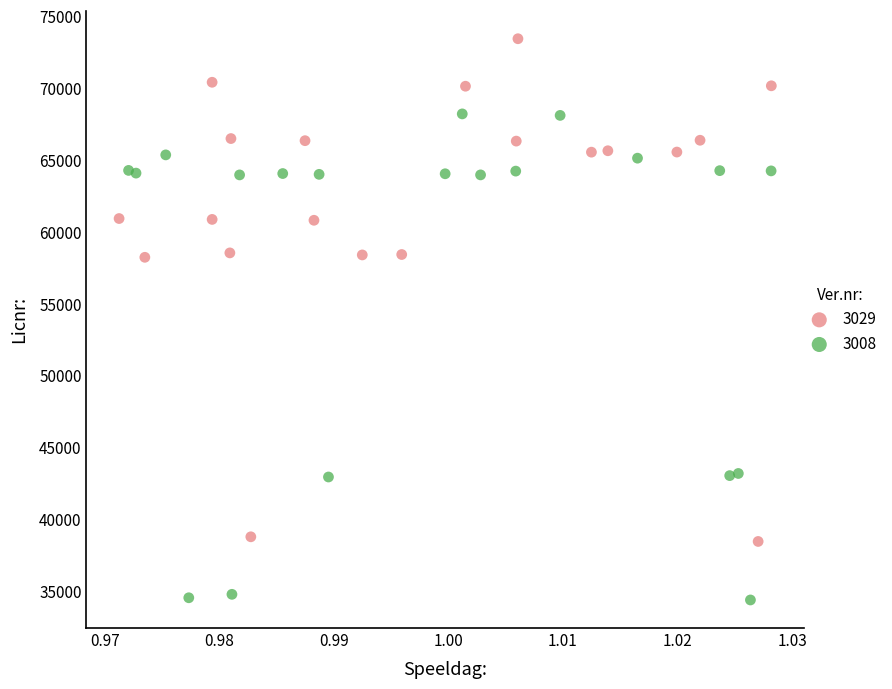

Which series reaches the maximum Y coordinate?

3029